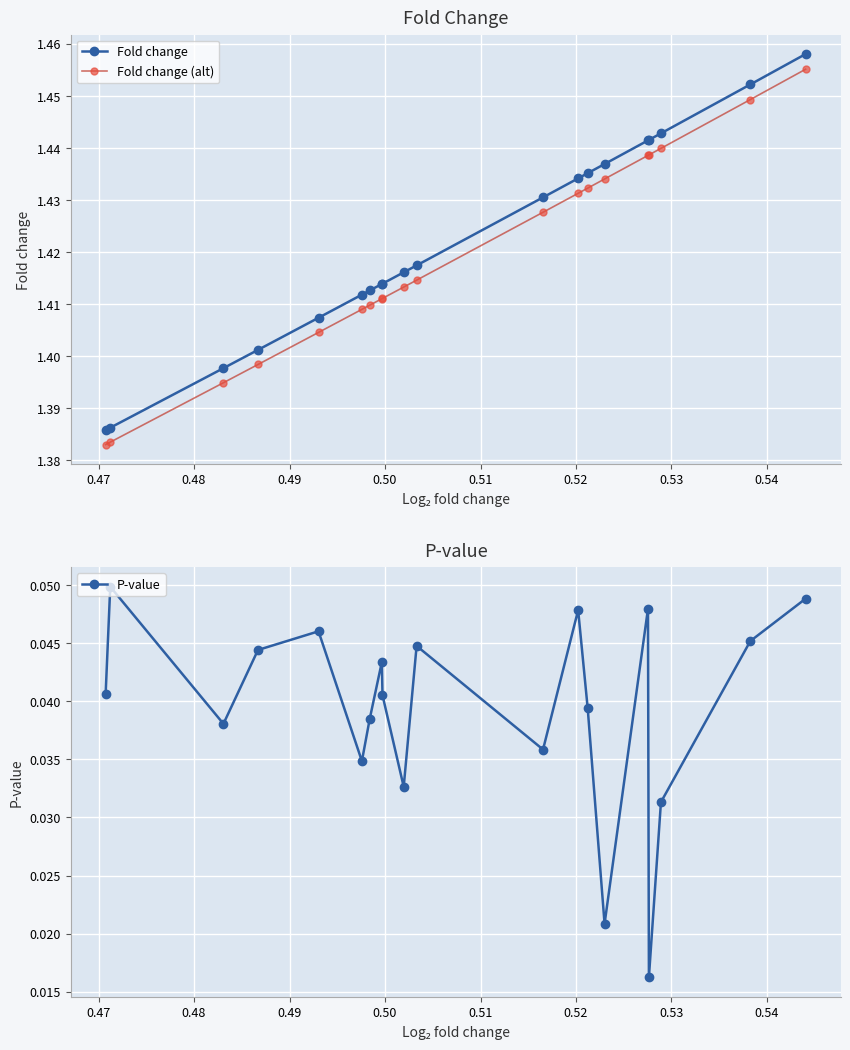

How many Fold change values are between 1 and 2?

20